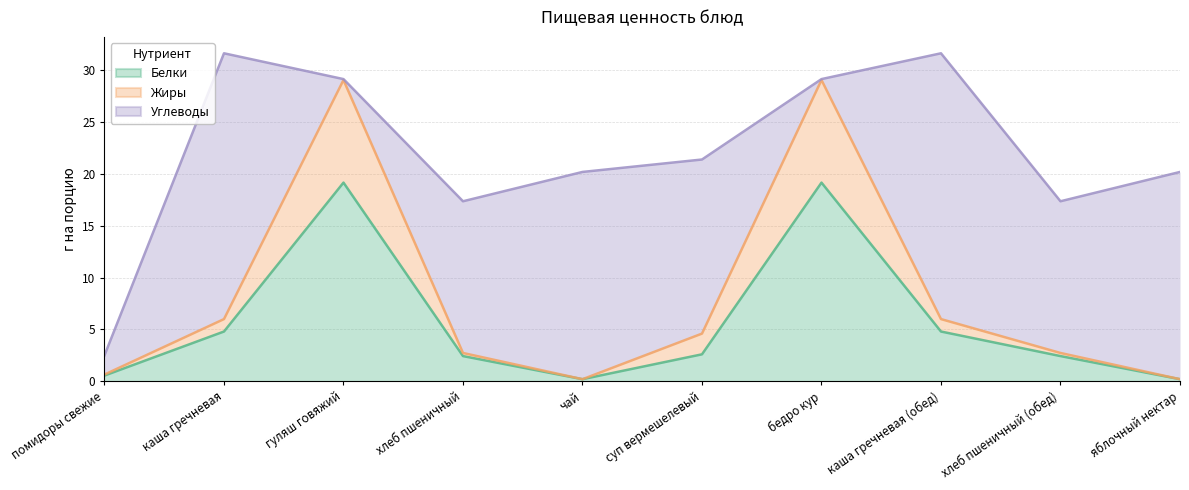

How many values in the Белки series are below 2?

3